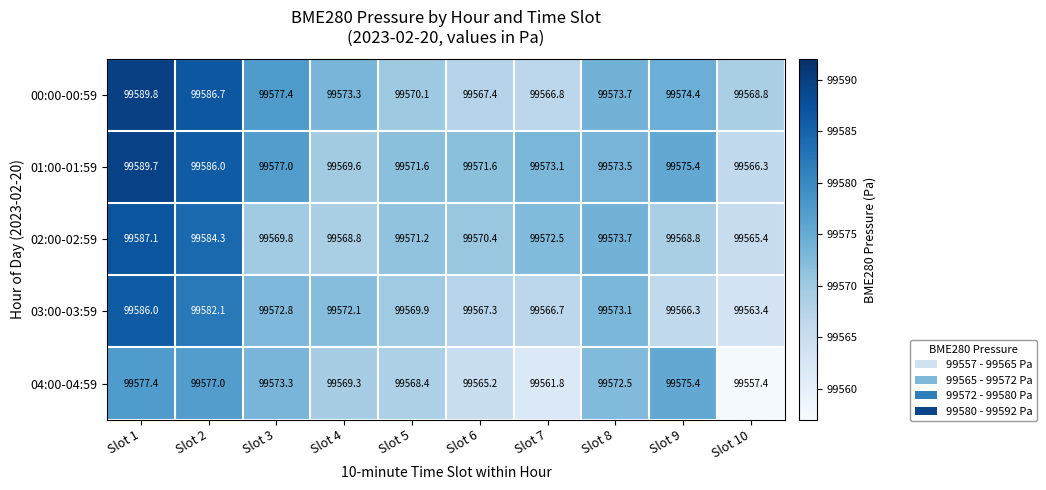

True or false: 00:00-00:59 has a value of 99570.1 at Slot 5.

True